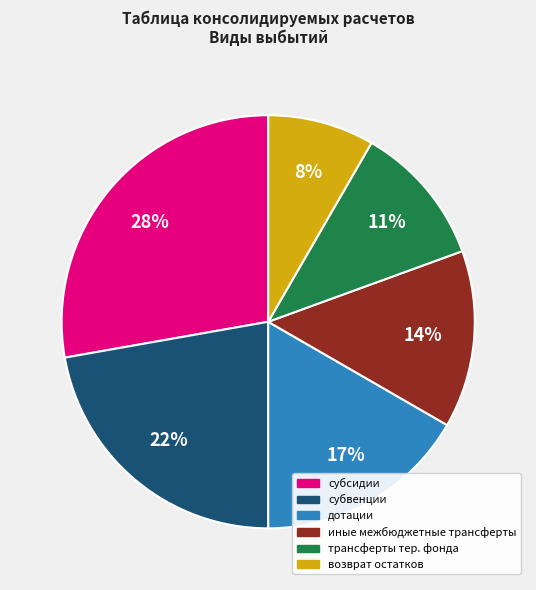

Is there any slice that represents more than half of the pie?

No